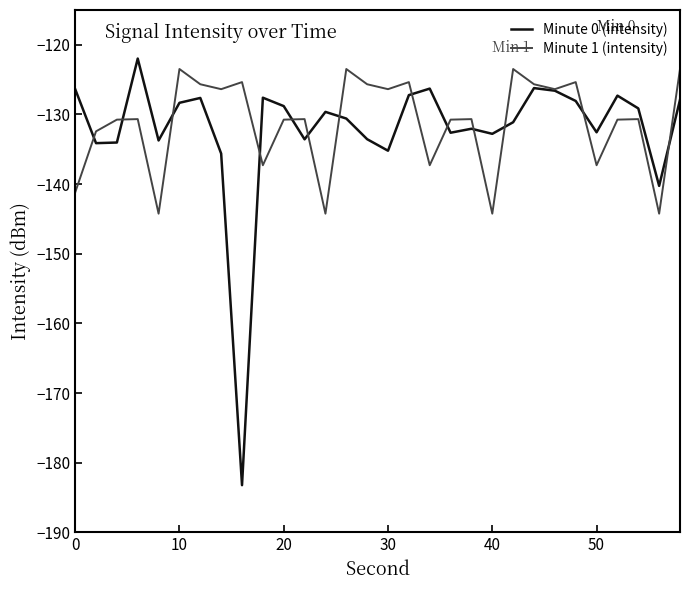

What is the highest value of the Minute 0 (intensity) series?

-122.0